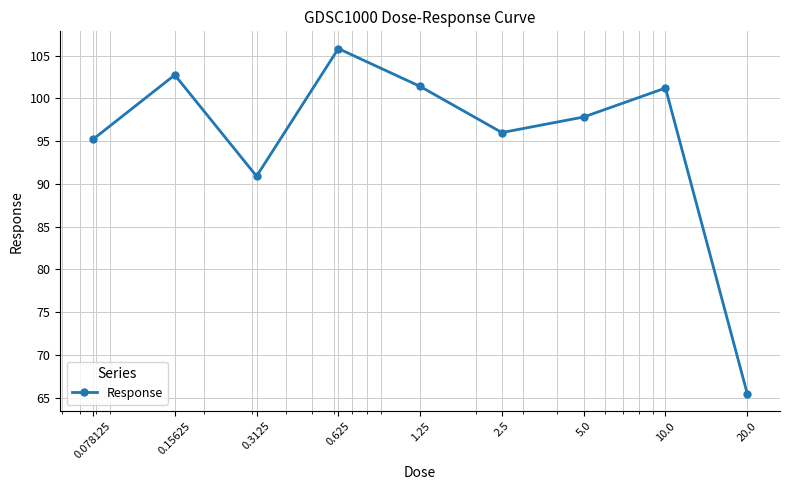

How many points are higher than both their immediate neighbors (excluding endpoints)?

3